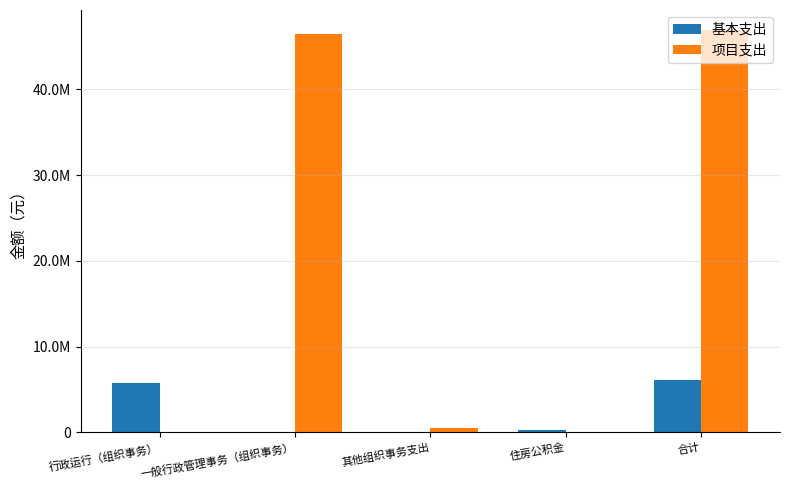

Is it true that 项目支出 equals 22616434.3 at 行政运行（组织事务）?

False